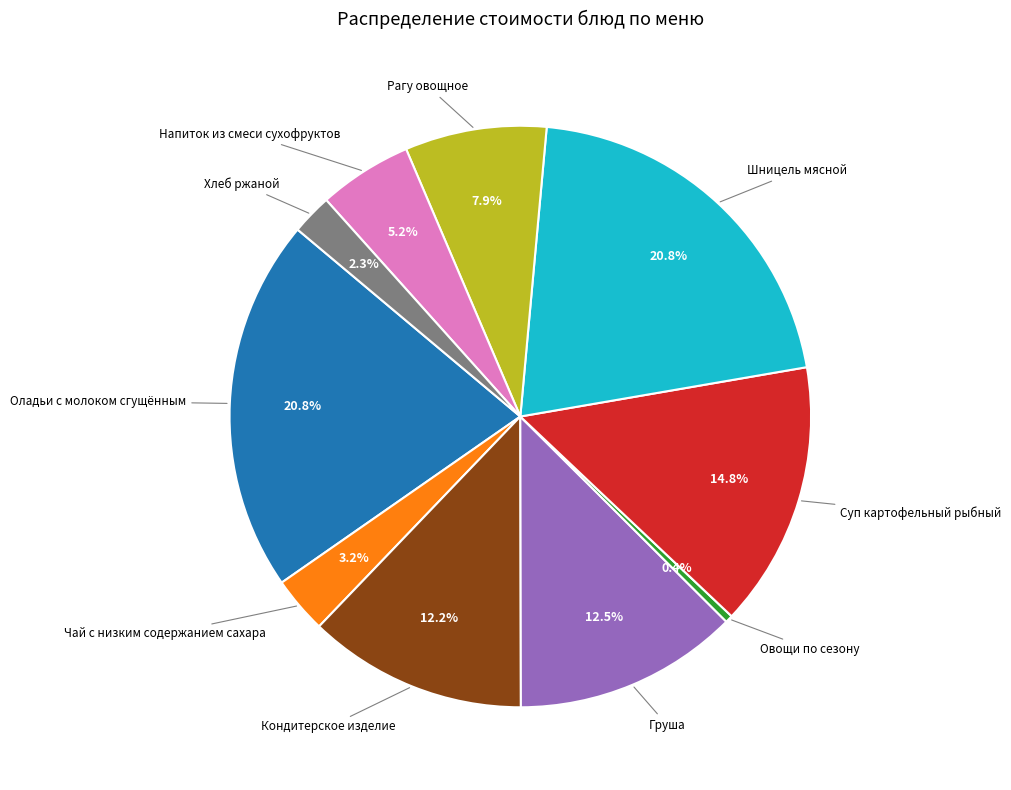

Is there a majority slice in this chart?

No